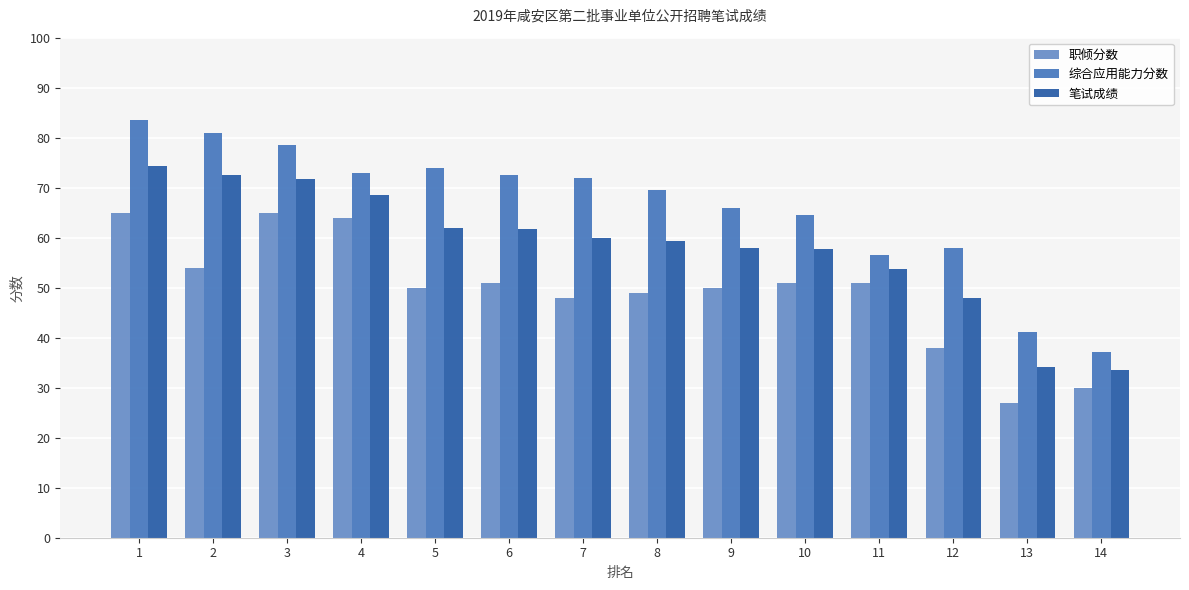

The 综合应用能力分数 series shows 78.5 at 3. True or false?

True